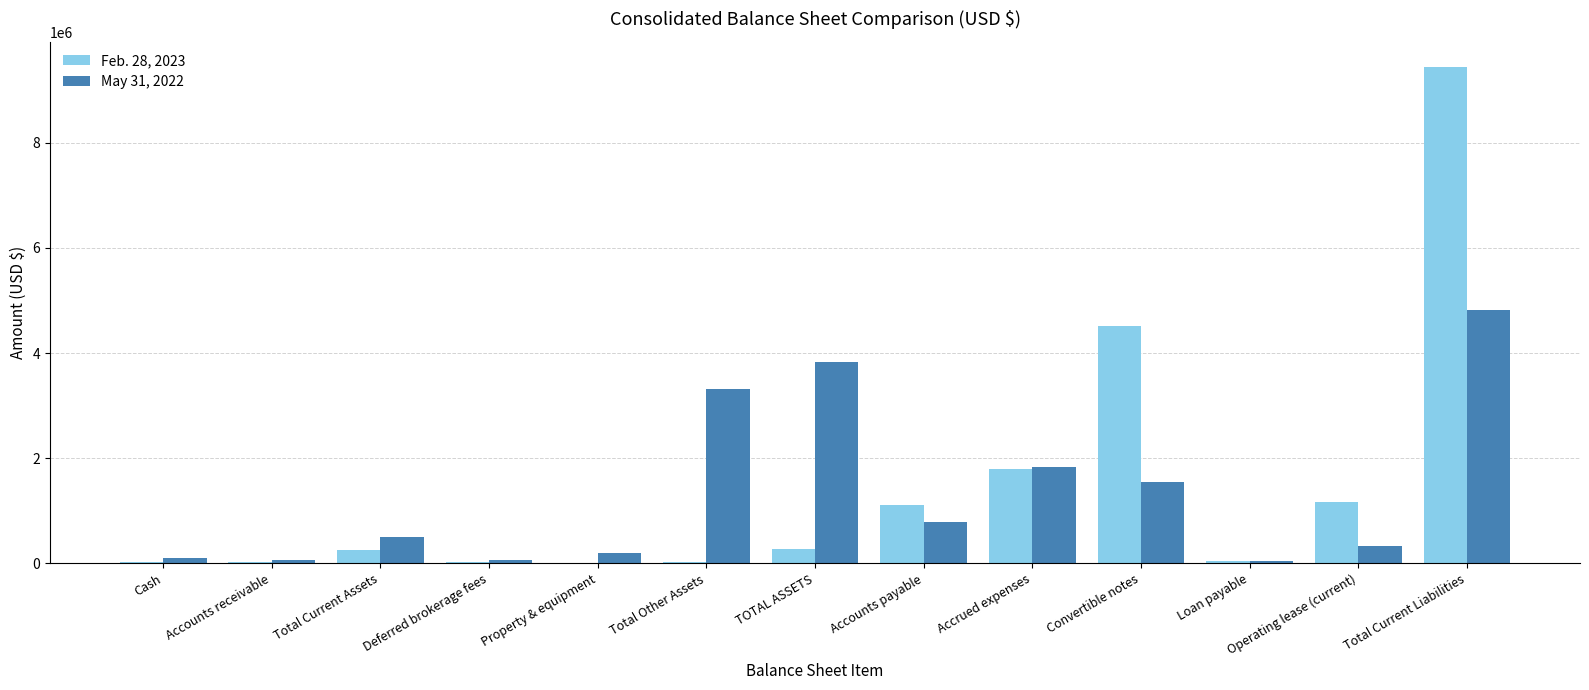

Is the value of May 31, 2022 at Total Current Liabilities greater than the value of Feb. 28, 2023 at Deferred brokerage fees?

Yes